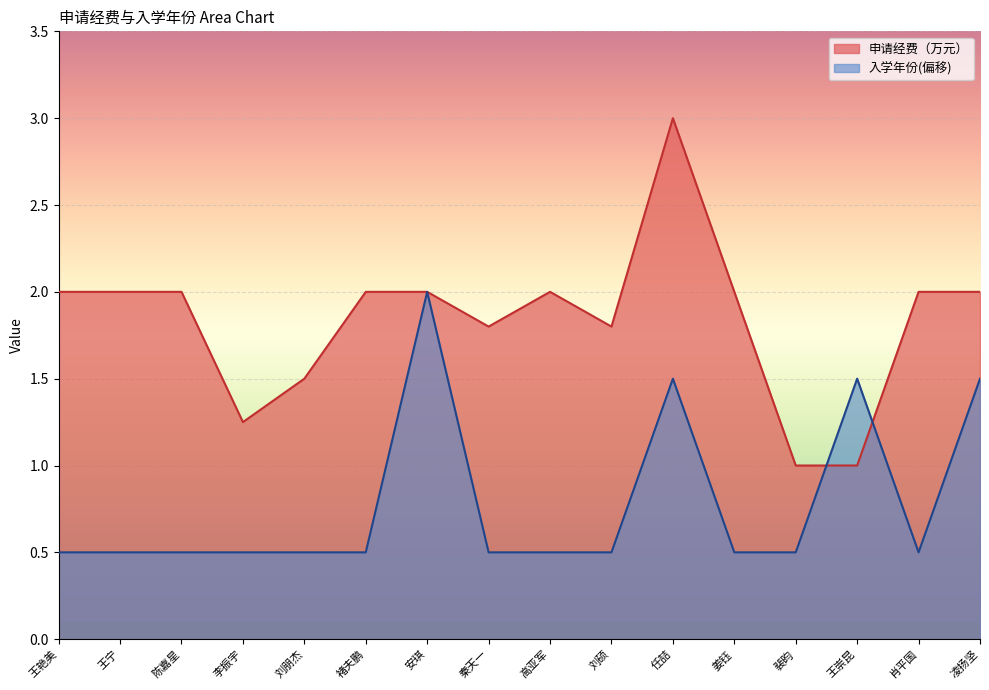

Reading left to right, extract all data points from this chart.

申请经费（万元）: 王艳美=2.0	王宁=2.0	陈嘉星=2.0	李振宇=1.2	刘朋杰=1.5	褚夫鹏=2.0	安琪=2.0	秦天一=1.8	高亚军=2.0	刘硕=1.8	任喆=3.0	姜钰=2.0	裴昀=1.0	王崇昆=1.0	肖平国=2.0	凌扬坚=2.0
入学年份: 王艳美=0.5	王宁=0.5	陈嘉星=0.5	李振宇=0.5	刘朋杰=0.5	褚夫鹏=0.5	安琪=2.0	秦天一=0.5	高亚军=0.5	刘硕=0.5	任喆=1.5	姜钰=0.5	裴昀=0.5	王崇昆=1.5	肖平国=0.5	凌扬坚=1.5